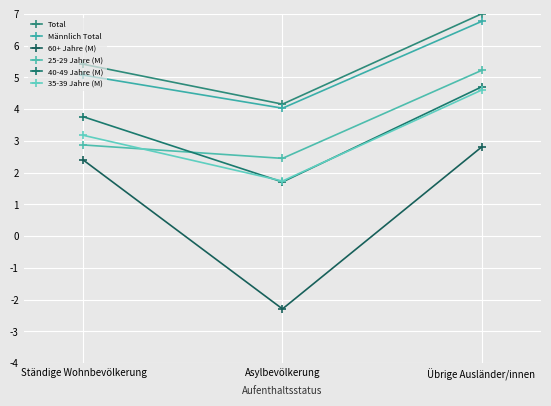

What are all the series names shown in the legend?

Total, Männlich Total, 60+ Jahre (M), 25-29 Jahre (M), 40-49 Jahre (M), 35-39 Jahre (M)